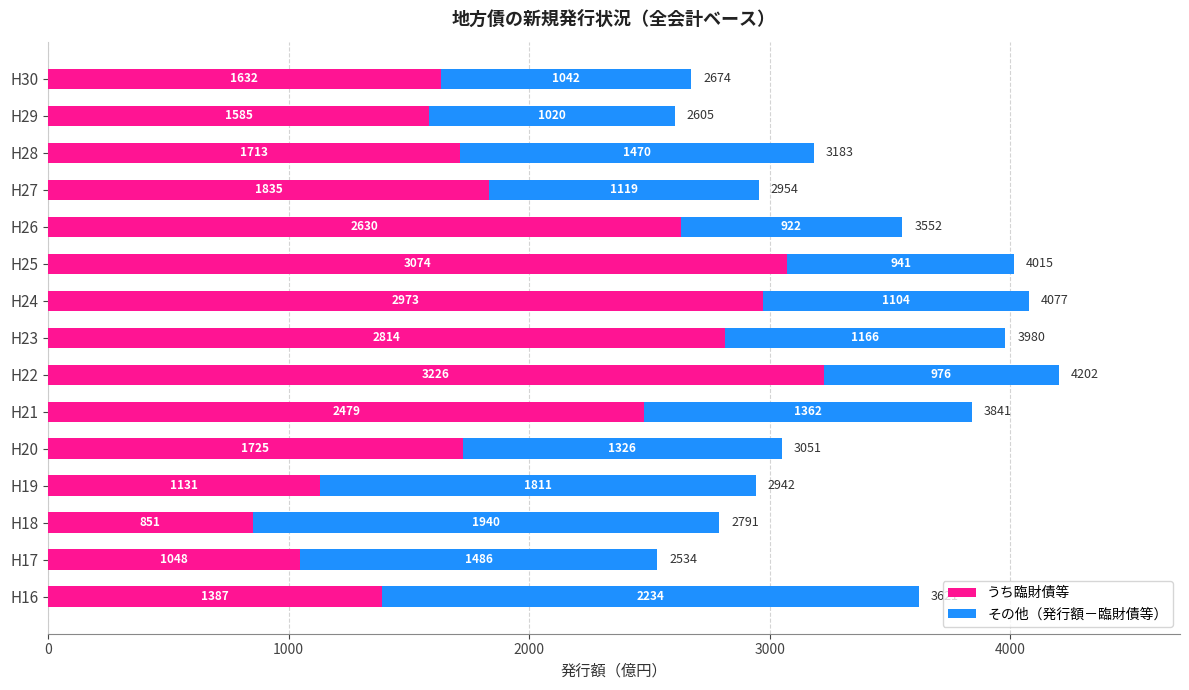

What is the highest value of the うち臨財債等 series?

3226